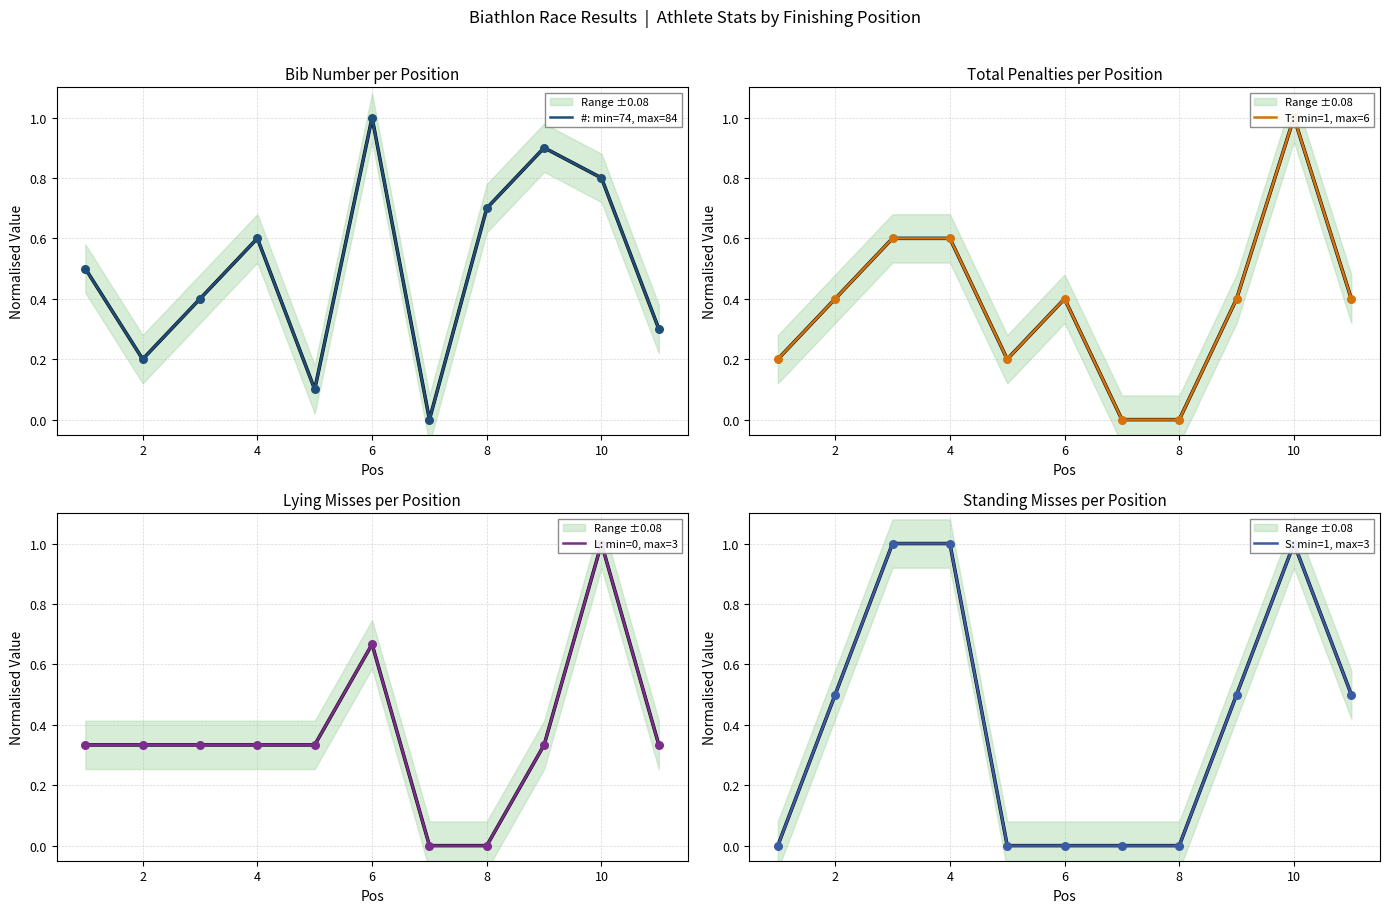

At how many categories does at least one series exceed 0?

10